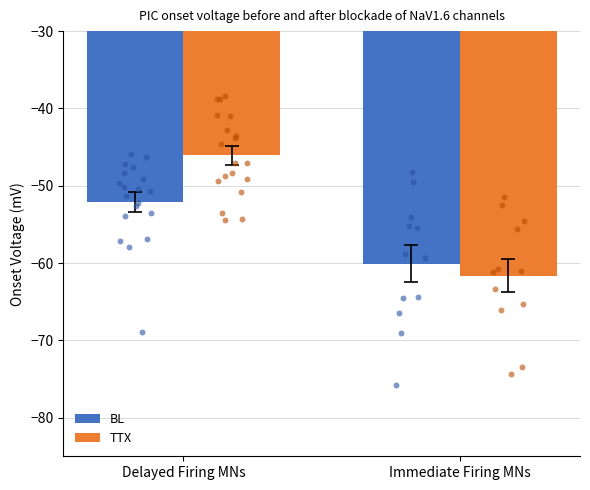

Which series reaches the maximum Y coordinate?

TTX